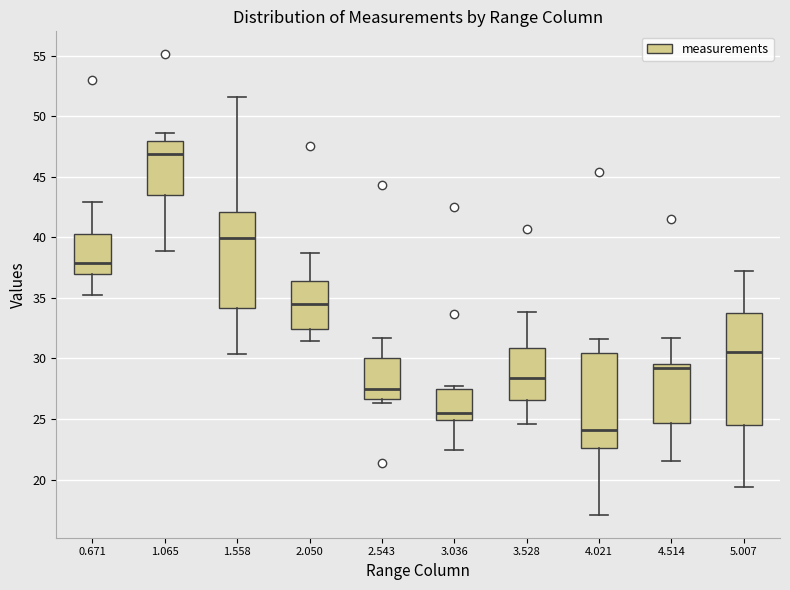

Which box has the highest median line?

1.065